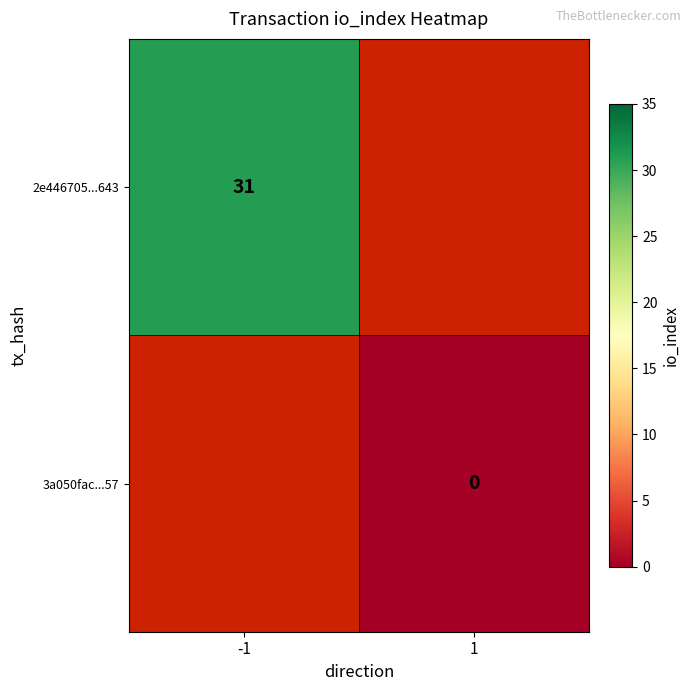

The 2e446705...643 series shows 31 at -1. True or false?

True